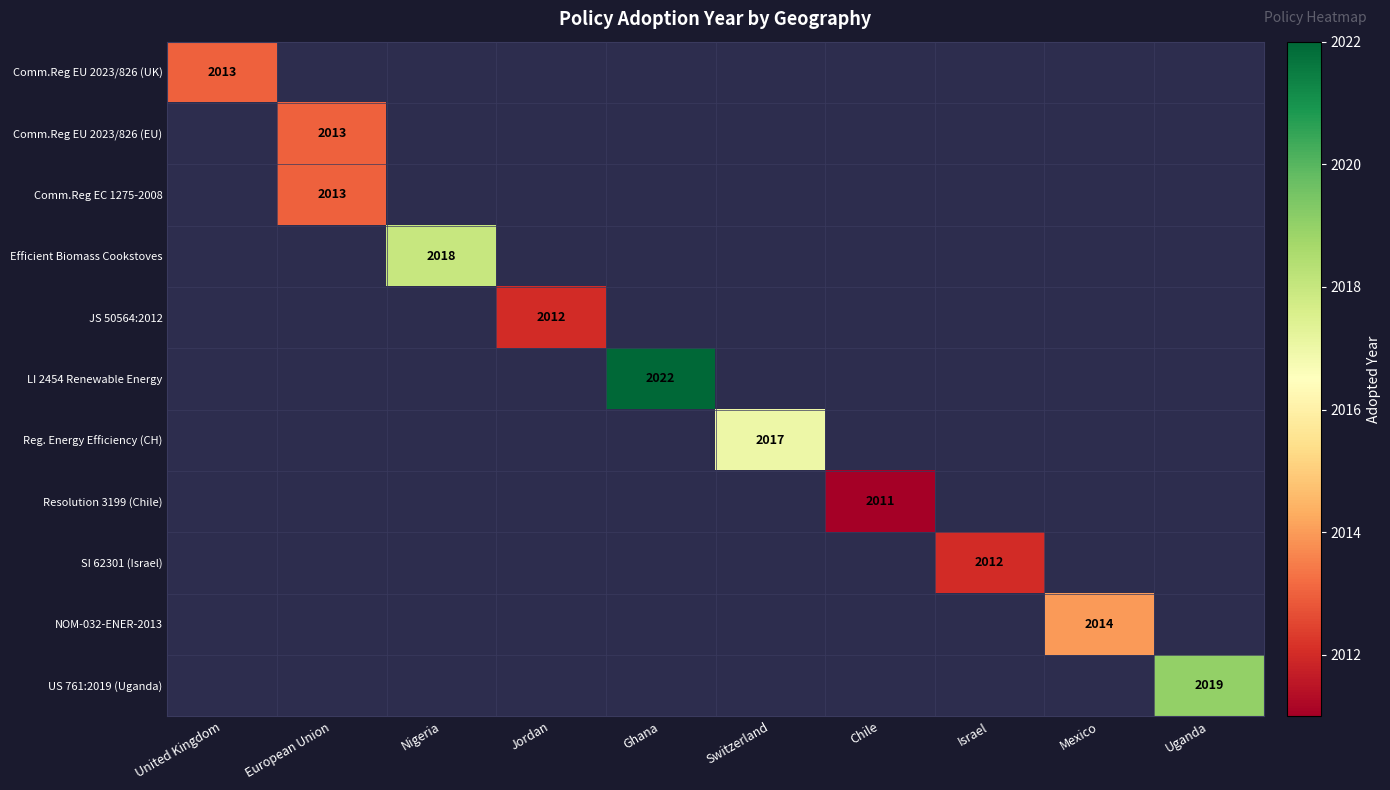

The Efficient Biomass Cookstoves series shows 543 at Nigeria. True or false?

False